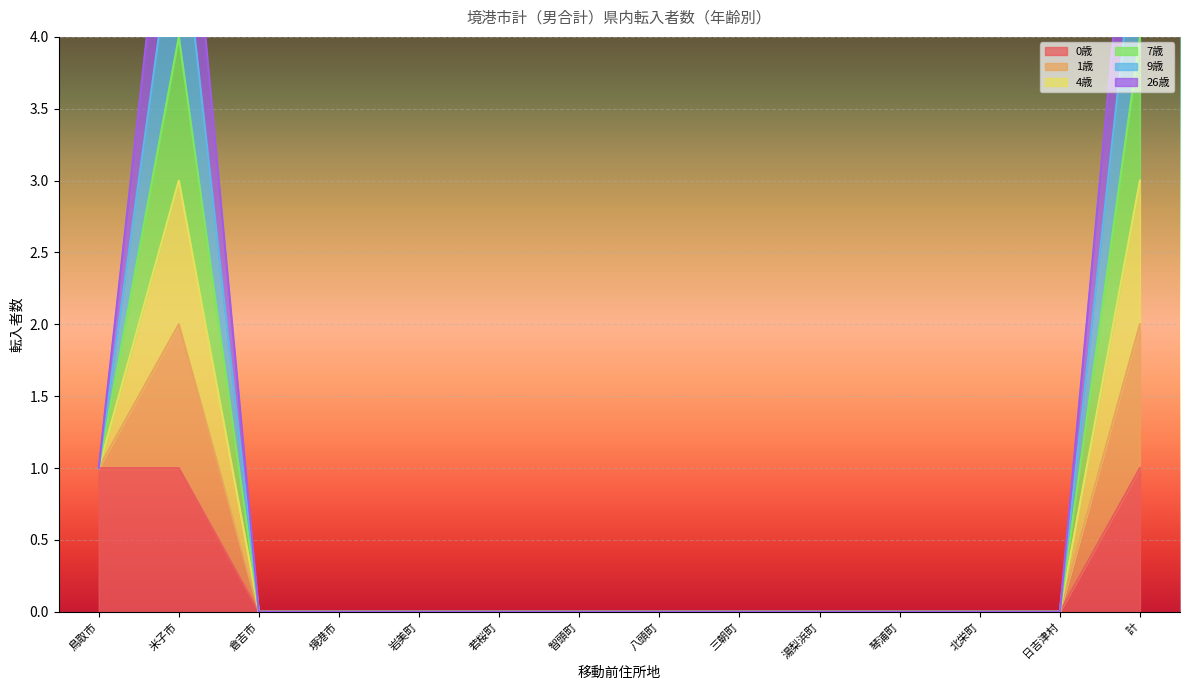

At which category is the sum across all series the highest?

米子市